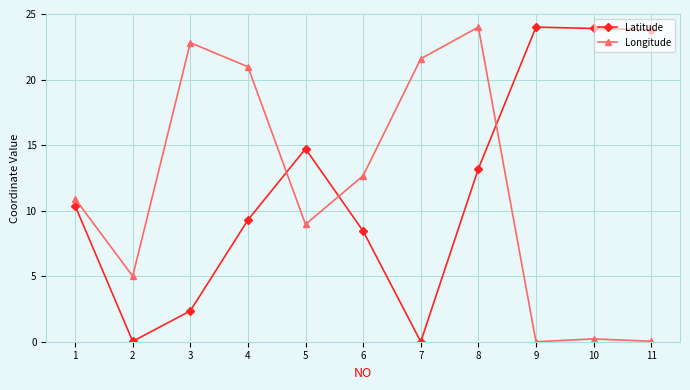

Rank the series at 2 from lowest to highest value.

Latitude, Longitude